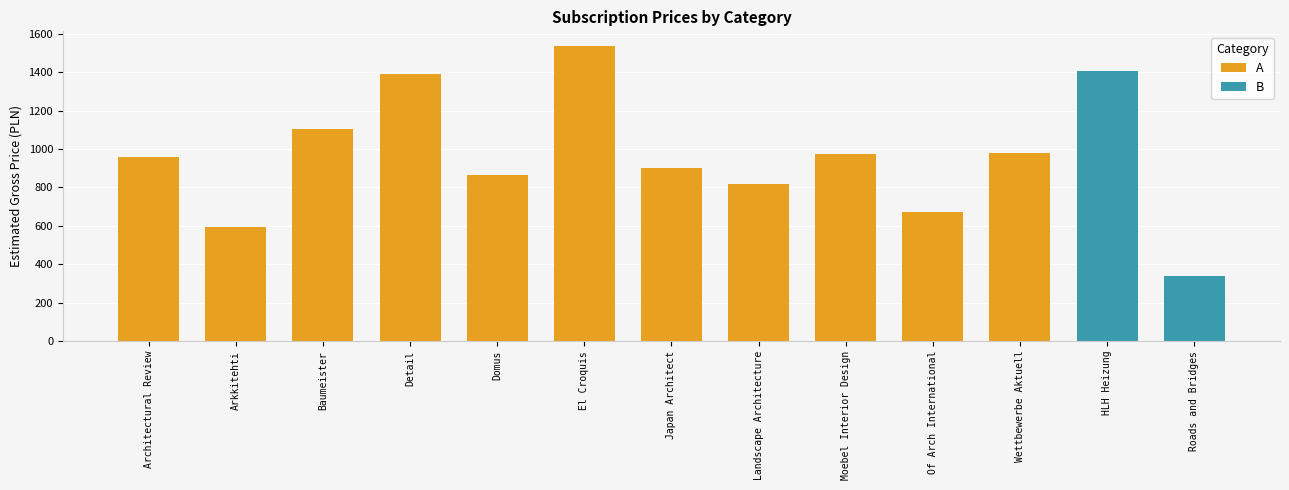

Are the bars horizontal?

No